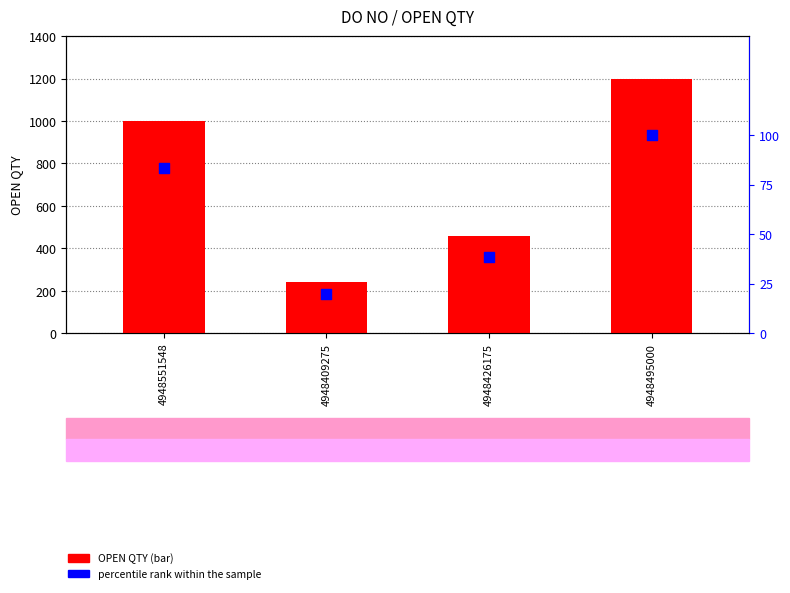

What is the total value across all series at 4948495000?

1300.0